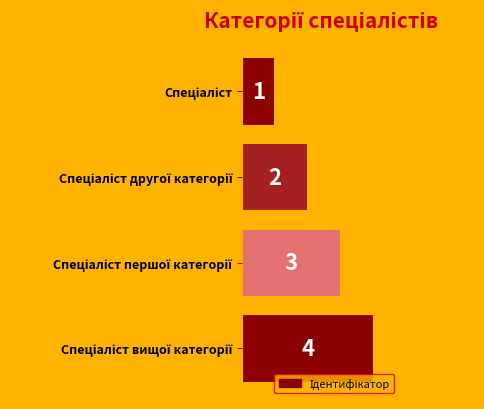

How many data points are less than 3?

2